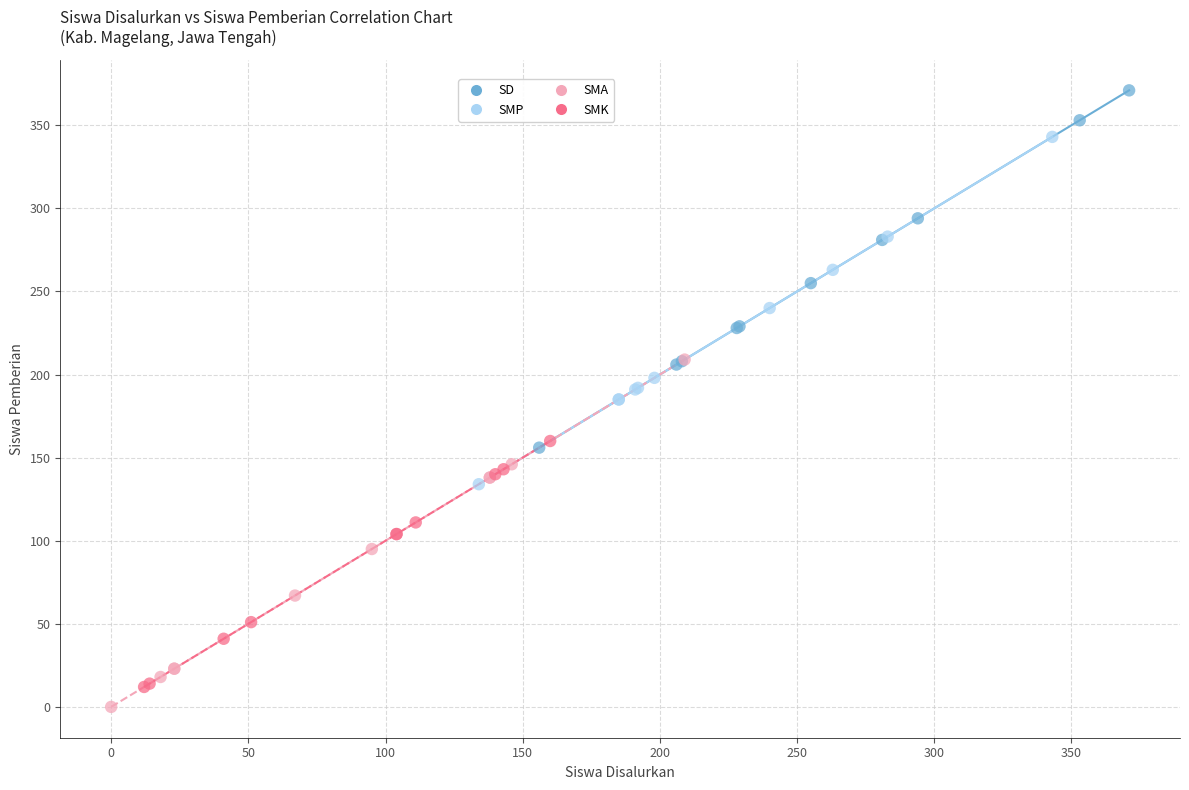

Which series reaches the minimum Y coordinate?

SMA